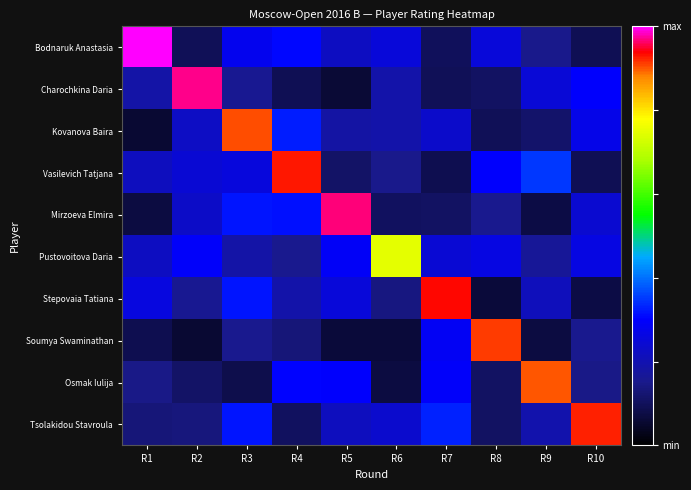

At how many categories does at least one series exceed 0?

10